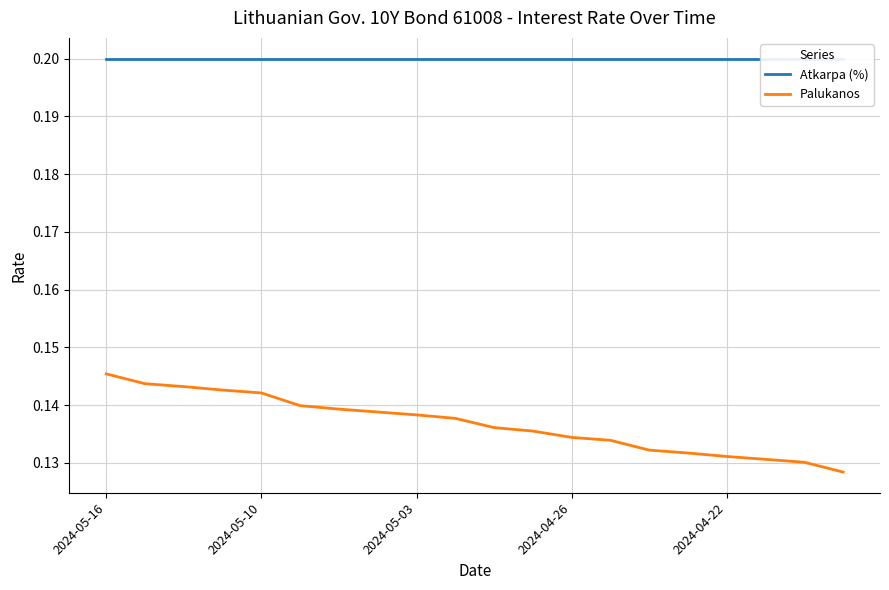

Which category has the highest value in the Palukanos series?

2024-05-16